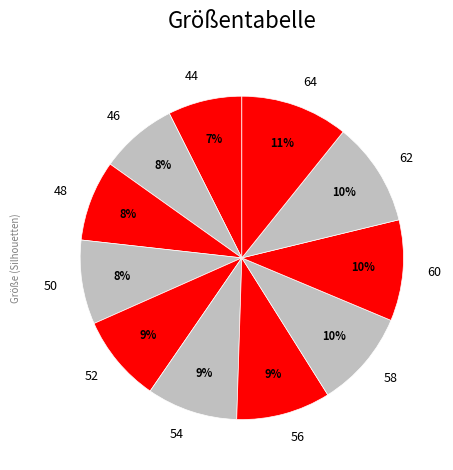

Count the number of slices in the pie.

11